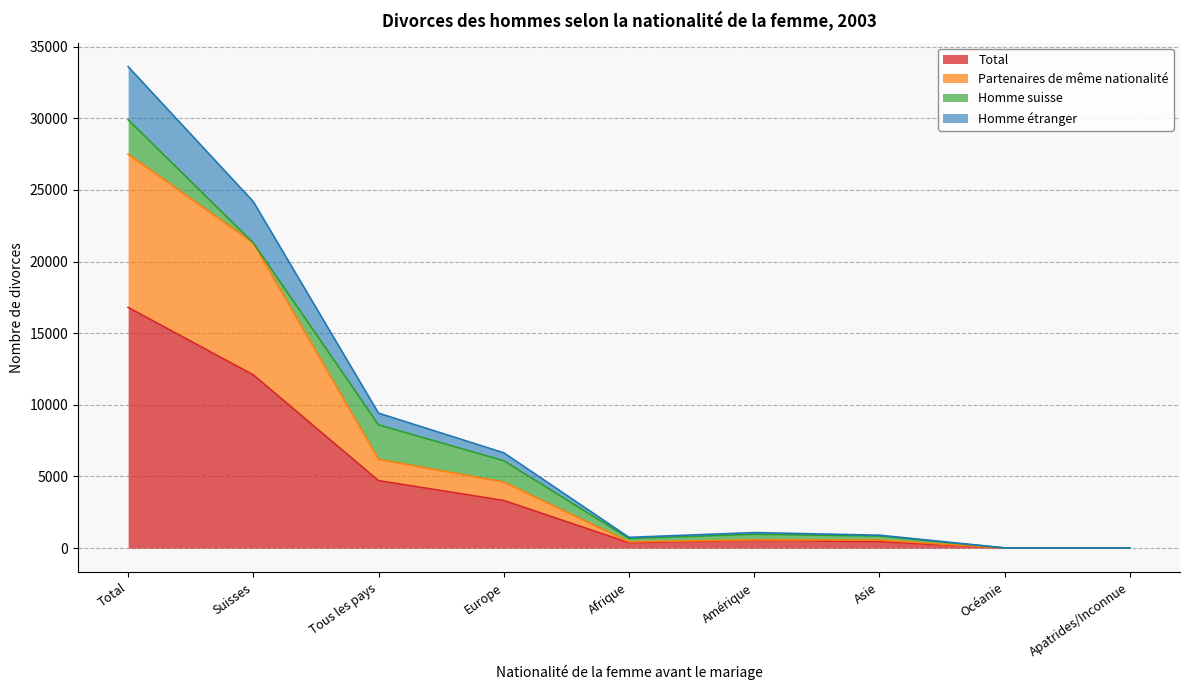

What position from the right is Apatrides/Inconnue?

1